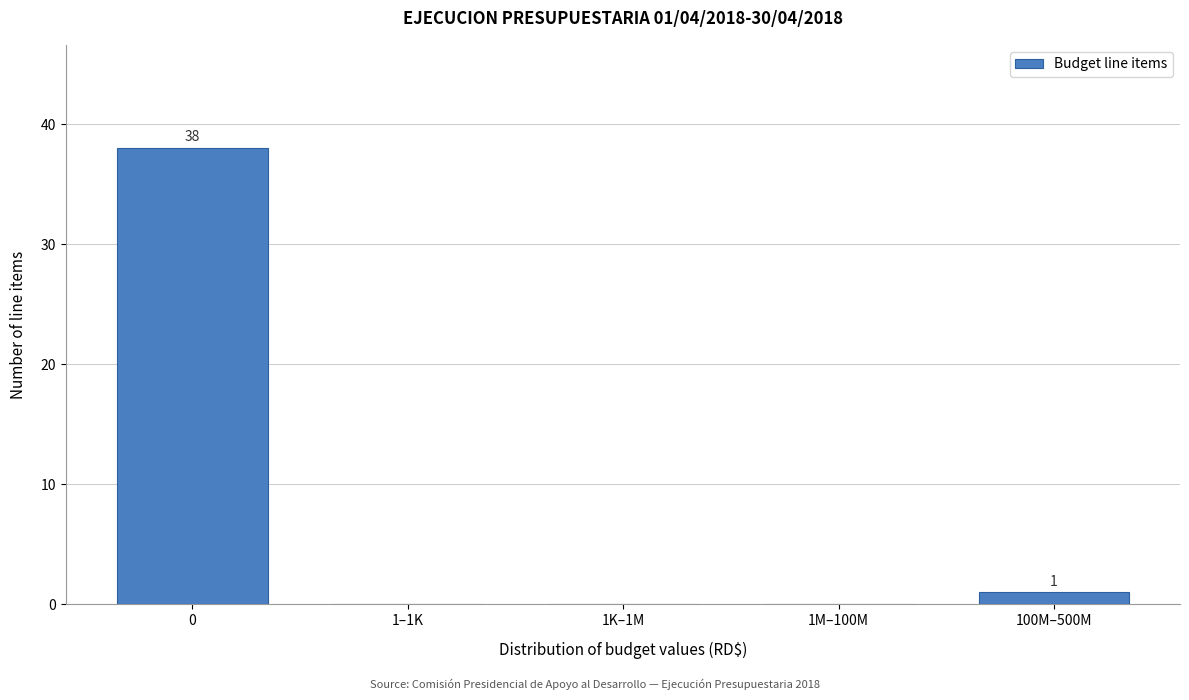

Reading left to right, extract all data points from this chart.

0=38	1–1K=0	1K–1M=0	1M–100M=0	100M–500M=1